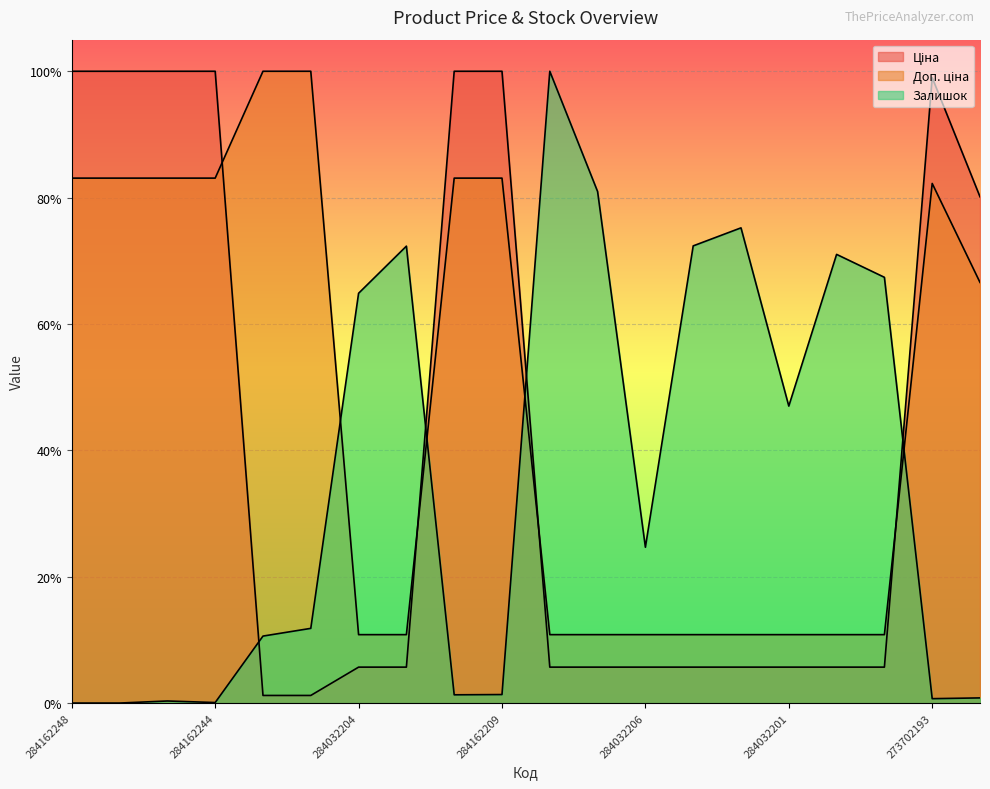

What is the average value of the Залишок series?

0.4